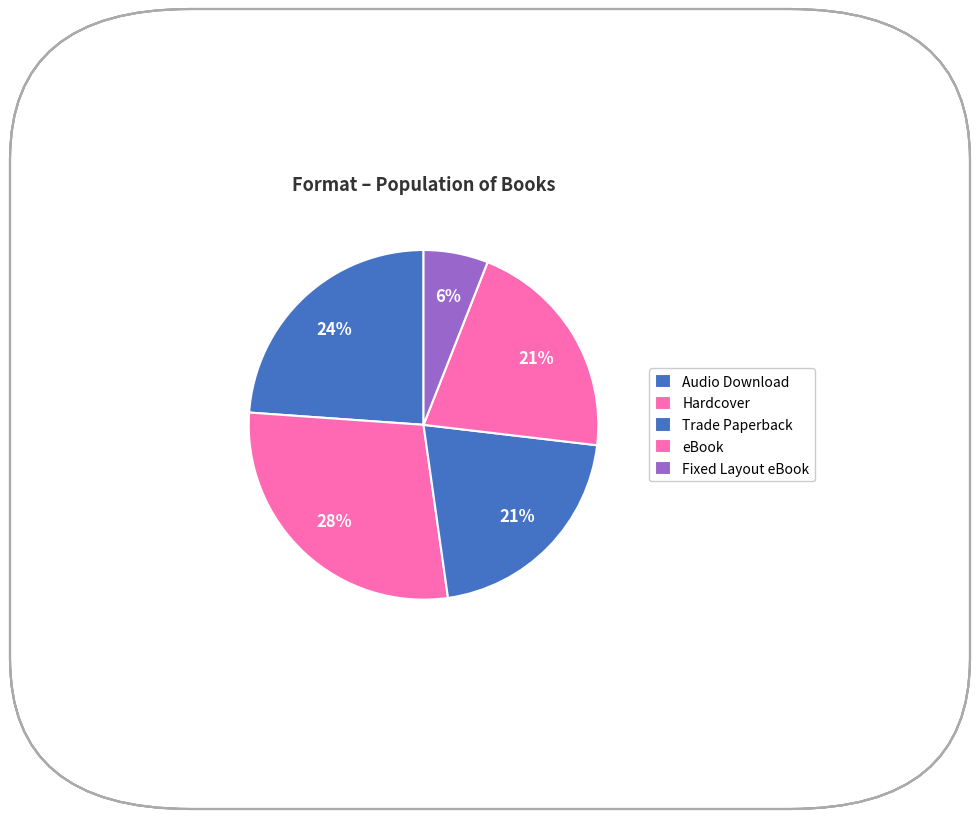

Which slice is the smallest?

Fixed Layout eBook